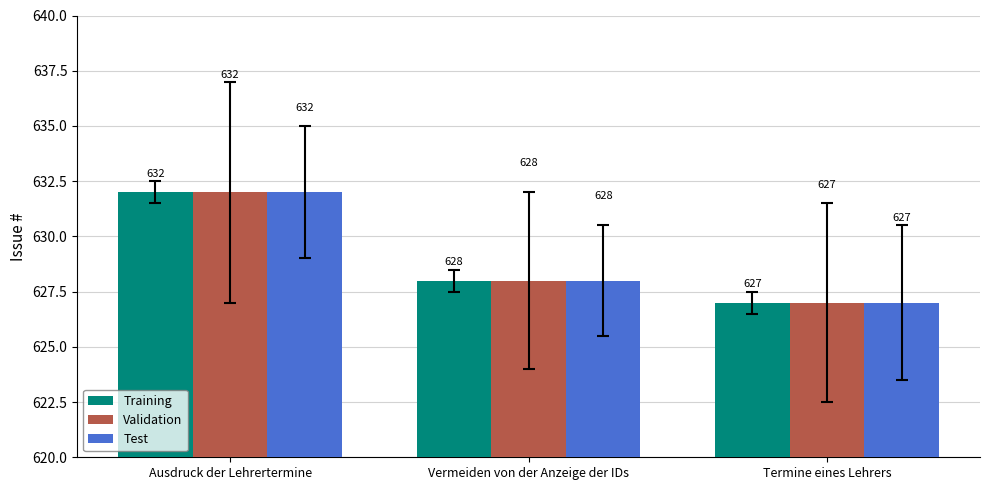

Count the number of data series in this chart.

3